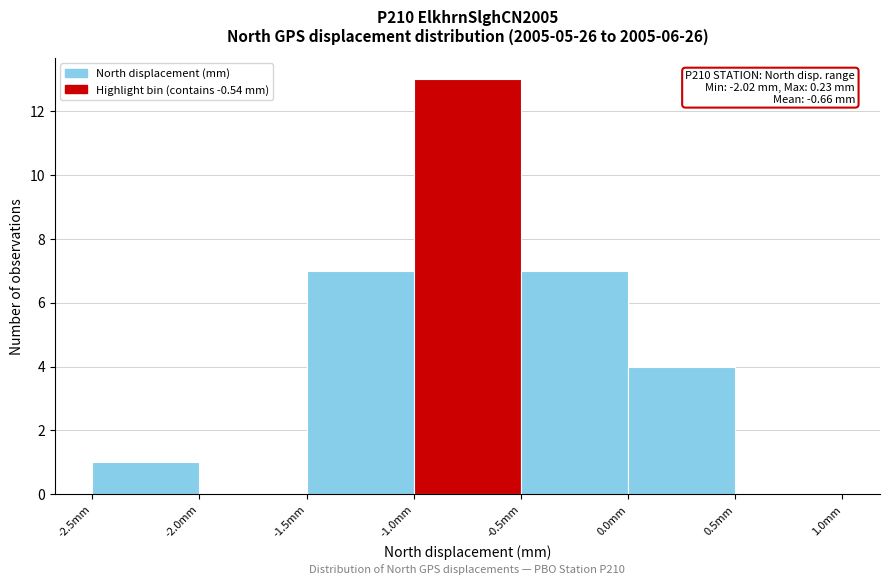

Over which range of the x-axis is the bar tallest?

-1.0 to -0.5